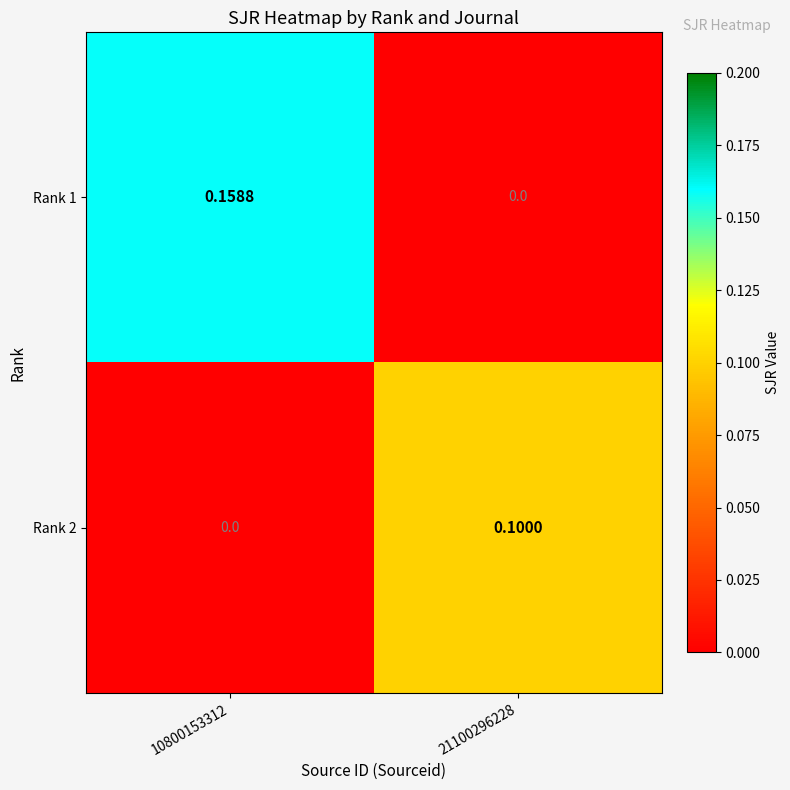

What is the difference between the highest and lowest values at 10800153312?

0.2